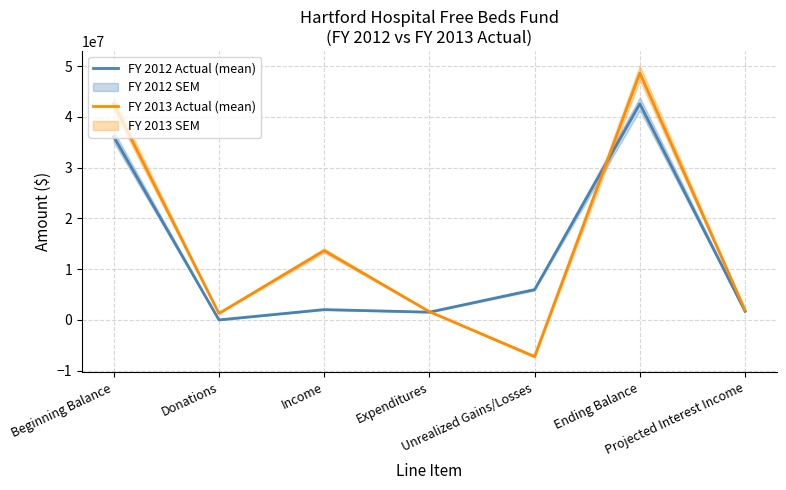

Reading right to left, list all the values displayed in this chart.

FY 2012 Actual (mean): 1702134.8	42553369.0	5967616.0	1531292.0	2031381.0	100.0	36085564.0
FY 2013 Actual (mean): 1945461.1	48636527.0	-7216302.0	1632896.0	13654515.0	1277841.0	42553369.0